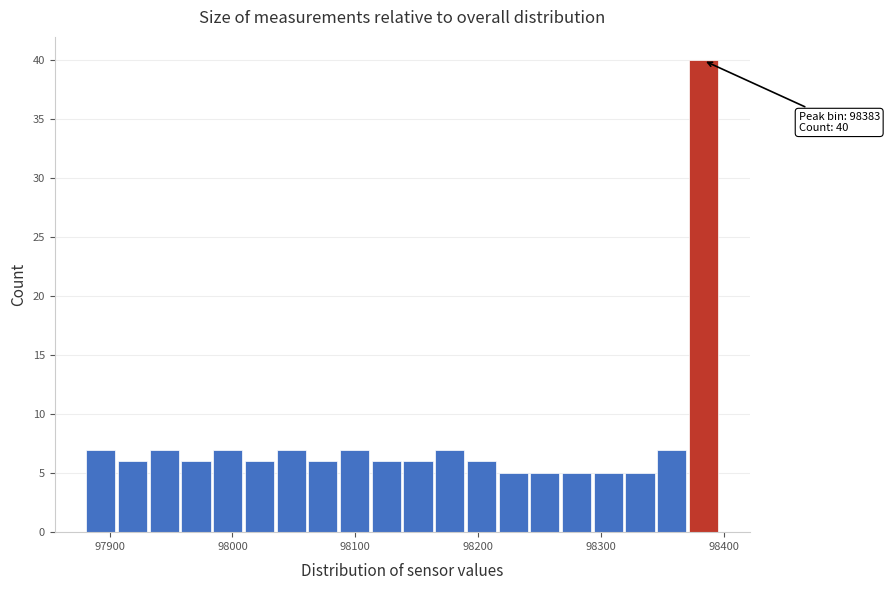

Read against the x-axis, roughly where is the centre of the tallest bar?

98380